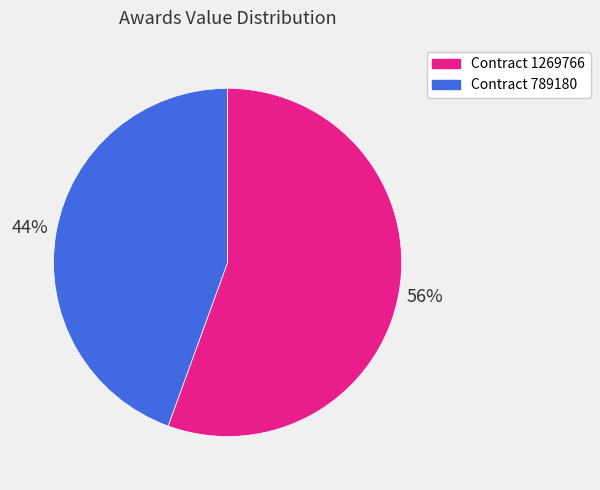

How many segments does this pie chart have?

2